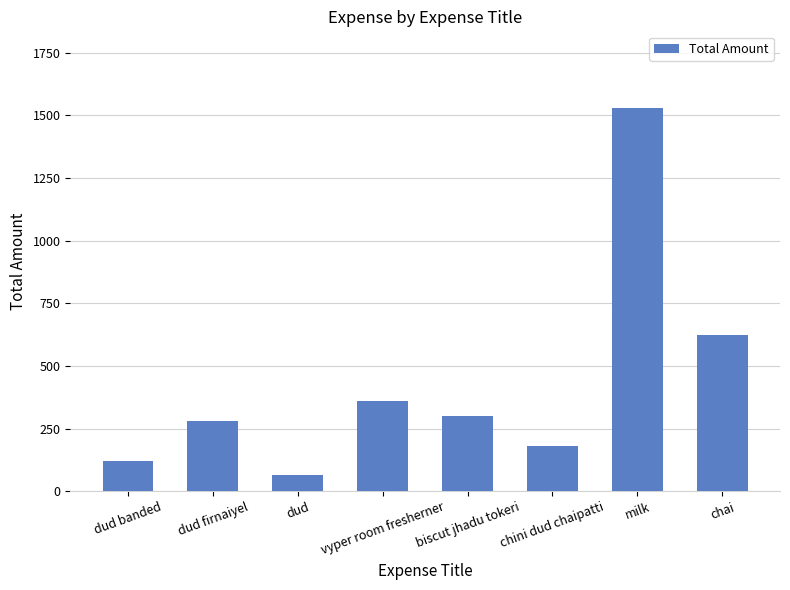

Does the chart contain stacked bars?

No